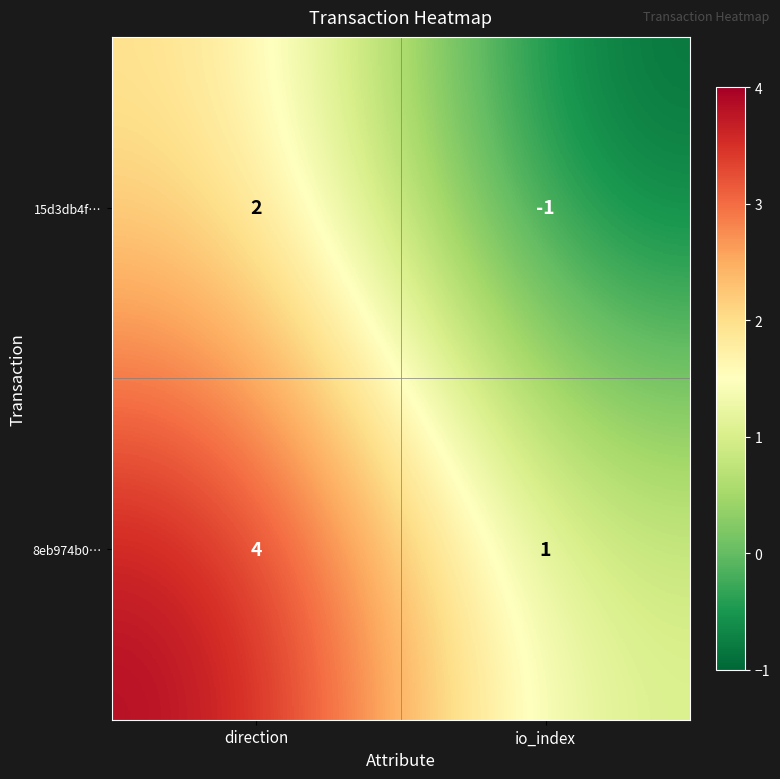

The value of 15d3db4f… at direction is 2. True or false?

True